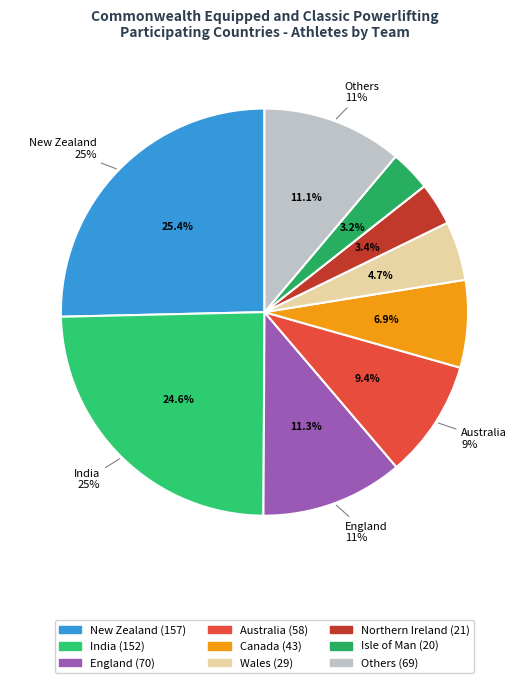

To the nearest percent, what percentage of the pie is Pakistan?

1%